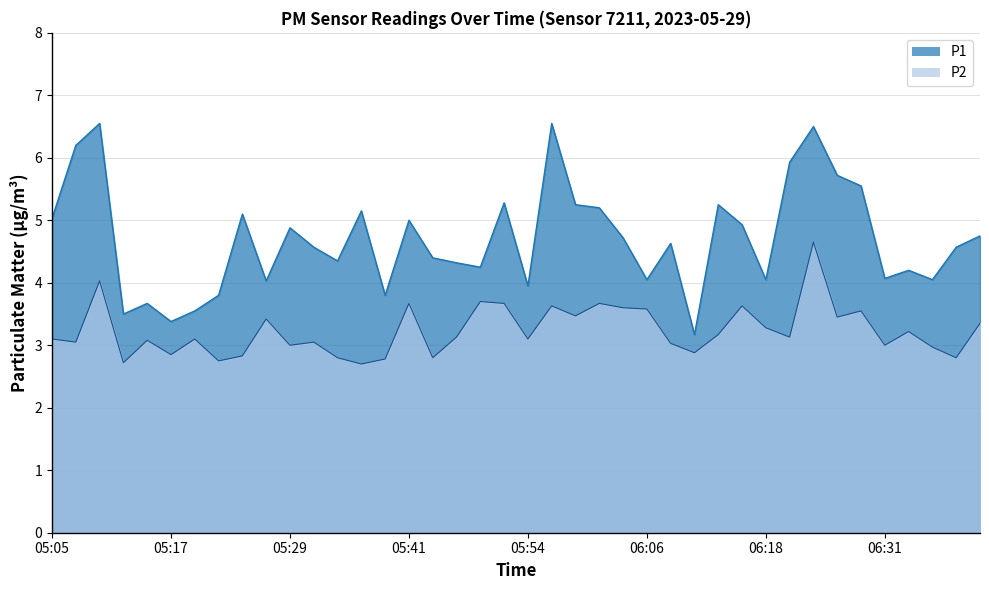

List the series in order of their overall mean, lowest first.

P2, P1